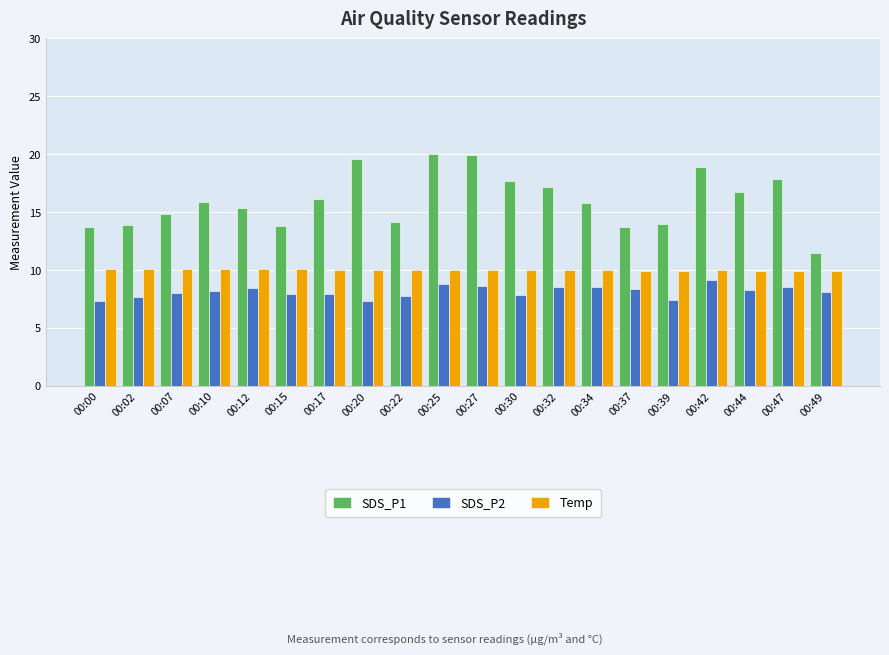

What are all the series names shown in the legend?

SDS_P1, SDS_P2, Temp